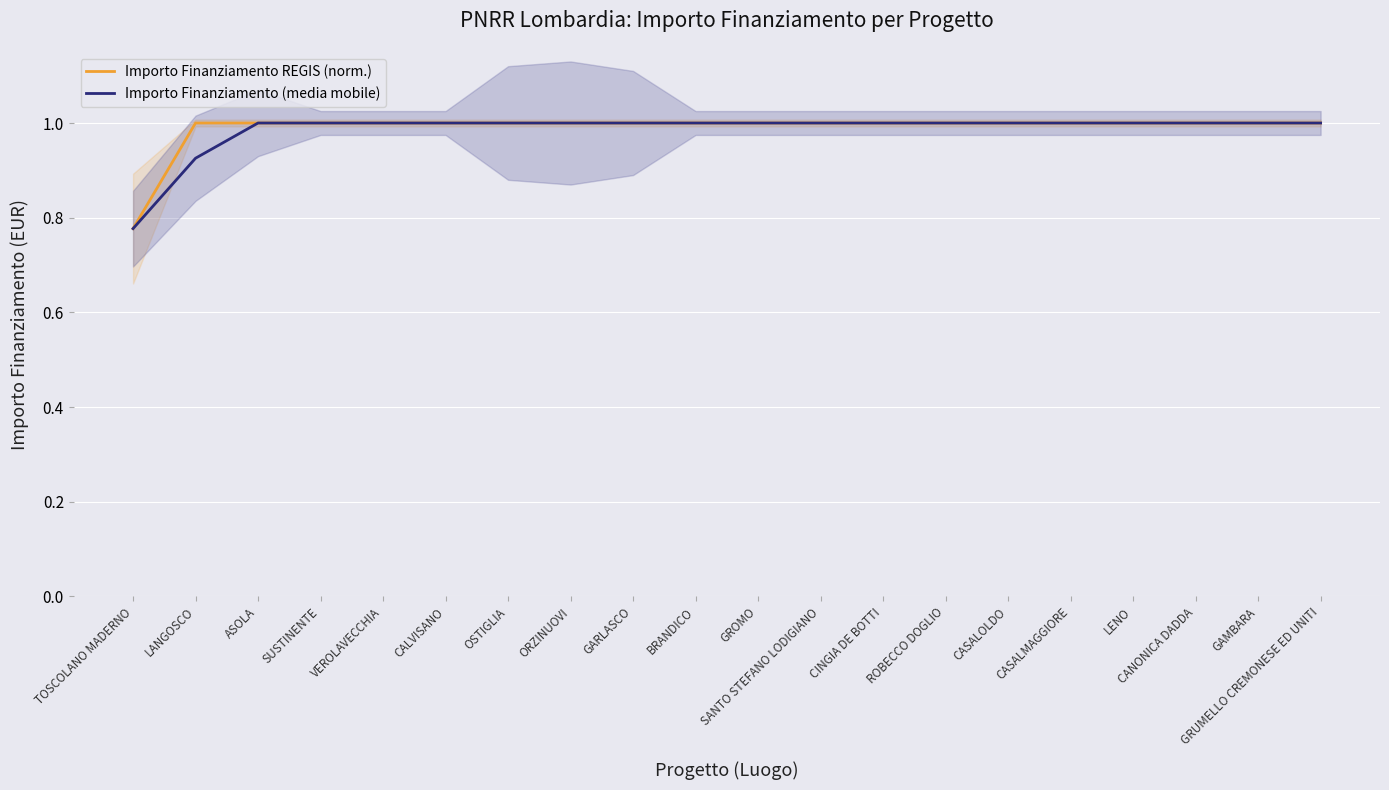

What is the label of the 5th point from the right?

CASALMAGGIORE